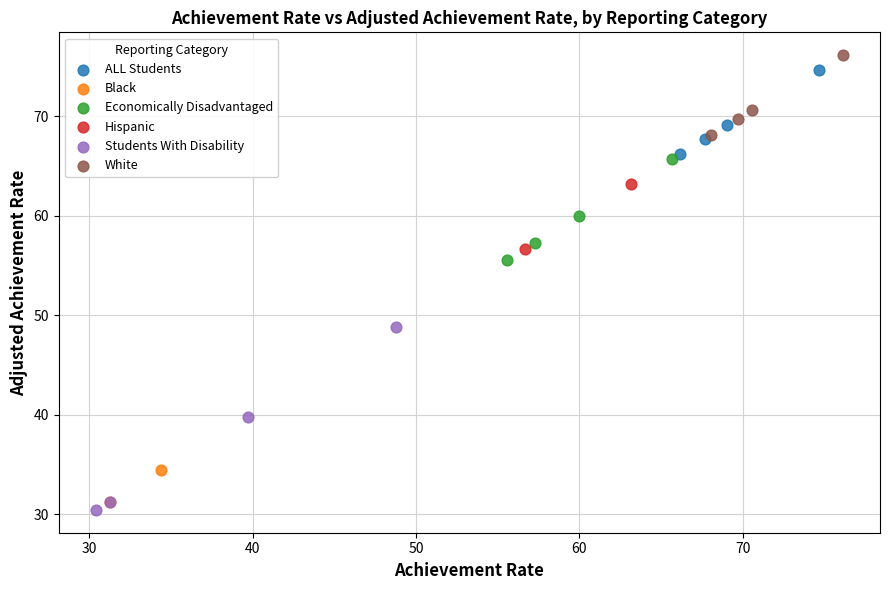

What are all the series names shown in the legend?

ALL Students, Black, Economically Disadvantaged, Hispanic, Students With Disability, White